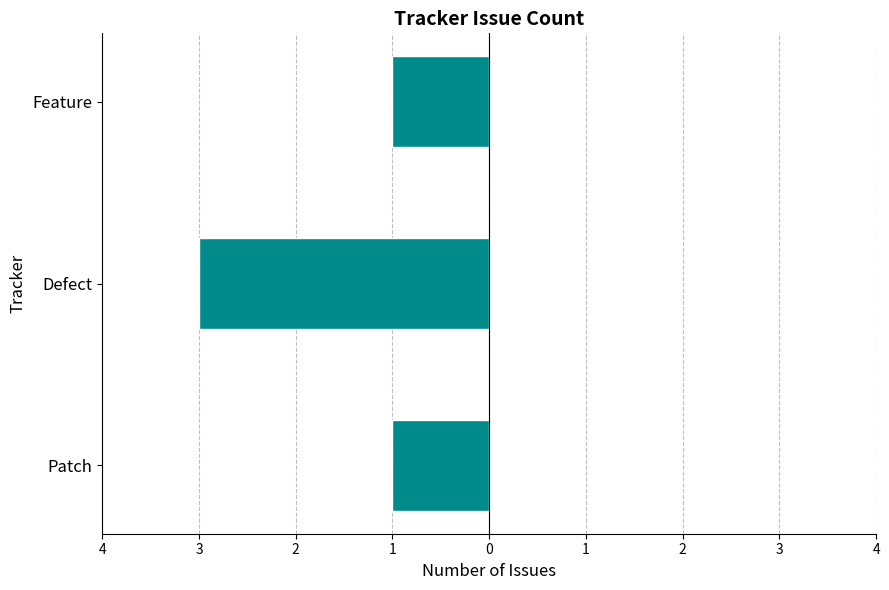

Does the chart contain any negative values?

Yes